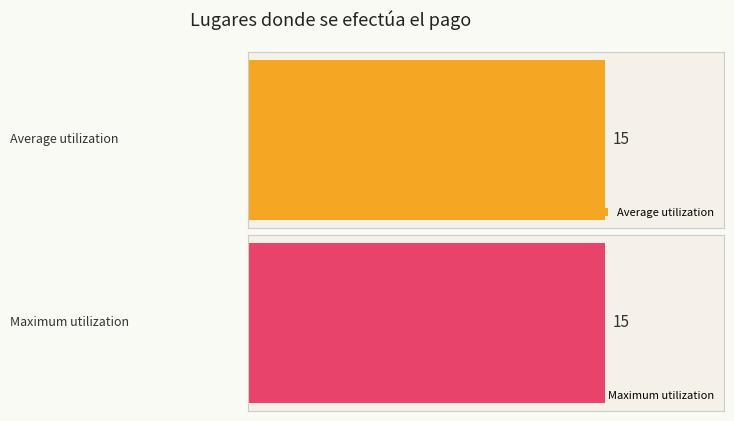

How many series are shown in this chart?

2